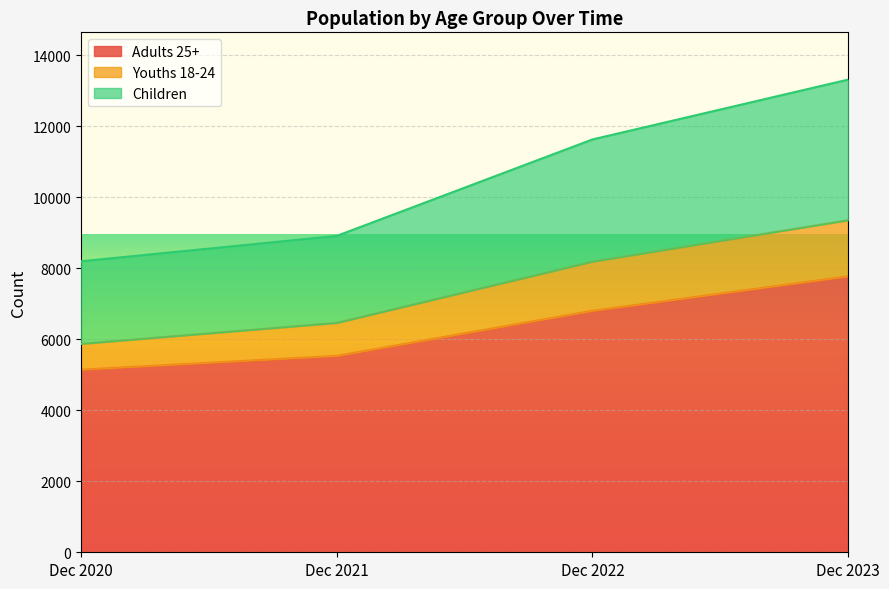

At which category is the sum across all series the highest?

Dec 2023